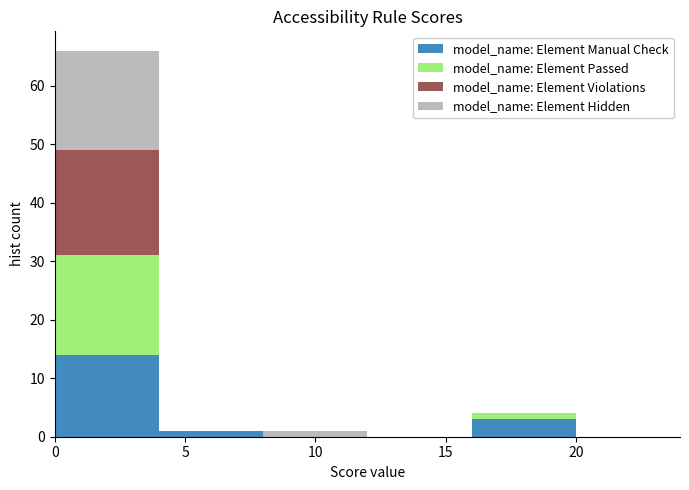

What is the total height of the stacked bar covering 0 to 4 on the x-axis? The values are not printed on the chart, so give them approximately, as read against the axis.

66